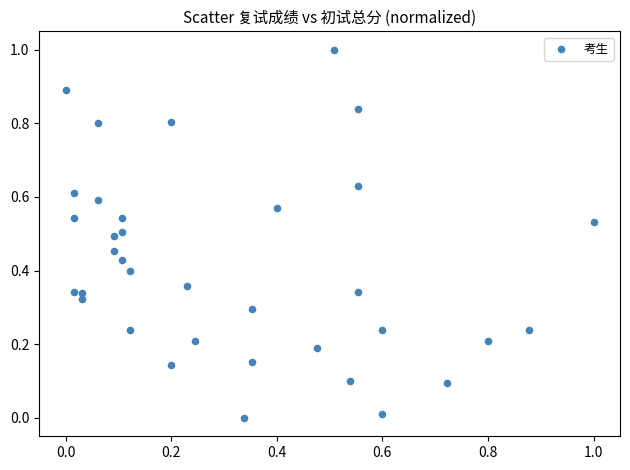

What is the range of Y values (max minus min)?

1.0